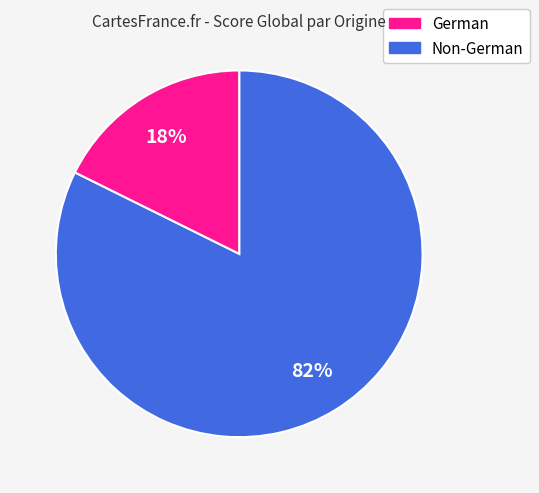

To the nearest percent, what is the average slice percentage?

50%